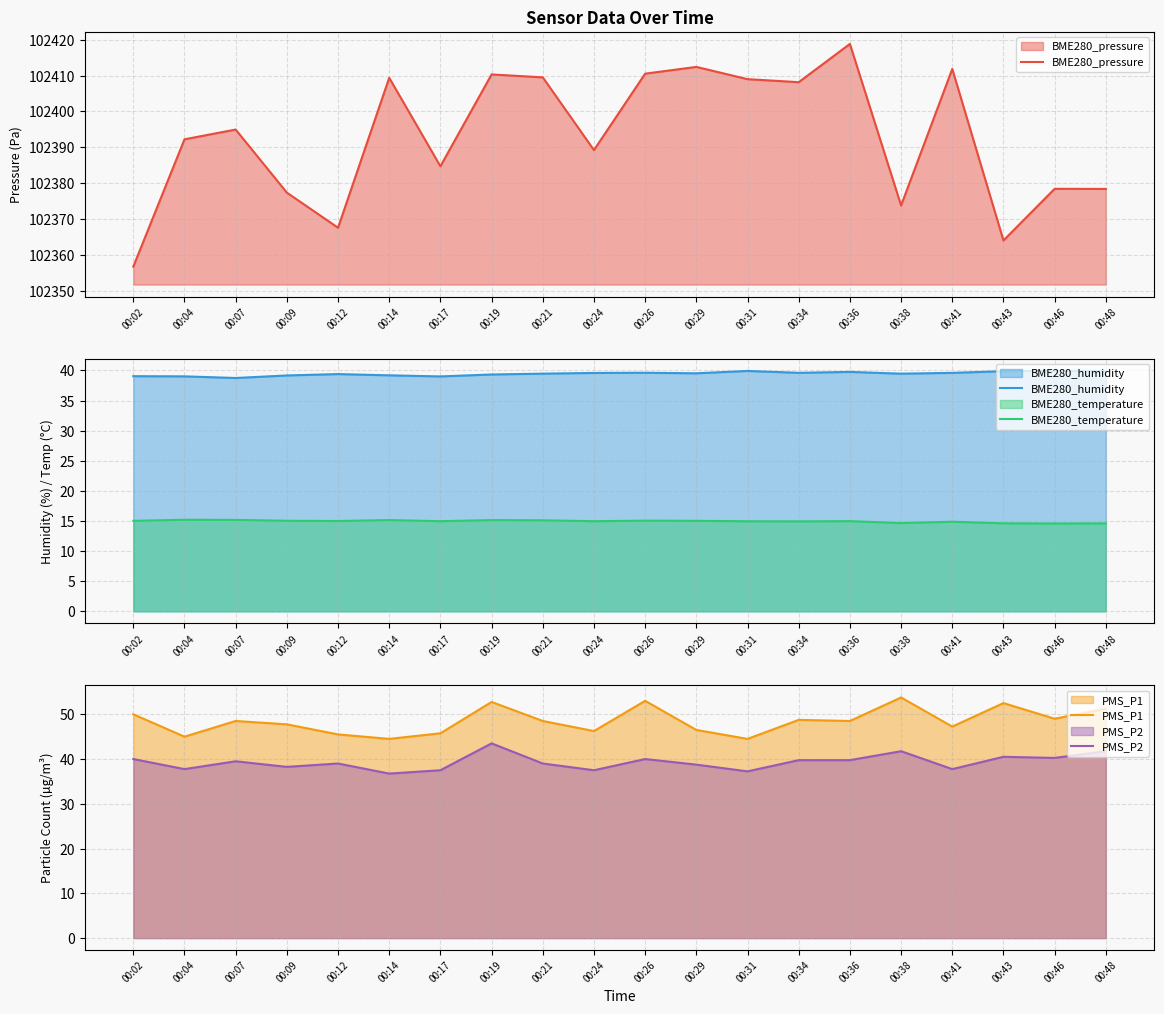

Rank the series by their maximum value, from lowest to highest.

BME280_temperature, BME280_humidity, PMS_P2, PMS_P1, BME280_pressure